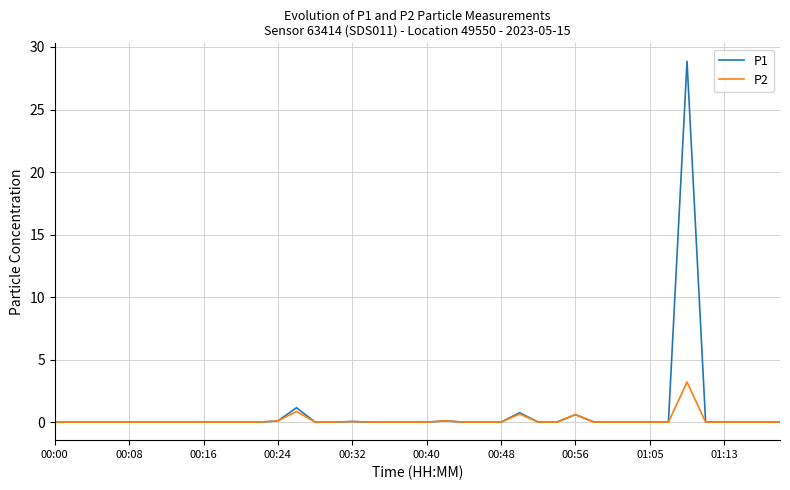

Rank the series by their maximum value, from highest to lowest.

P1, P2